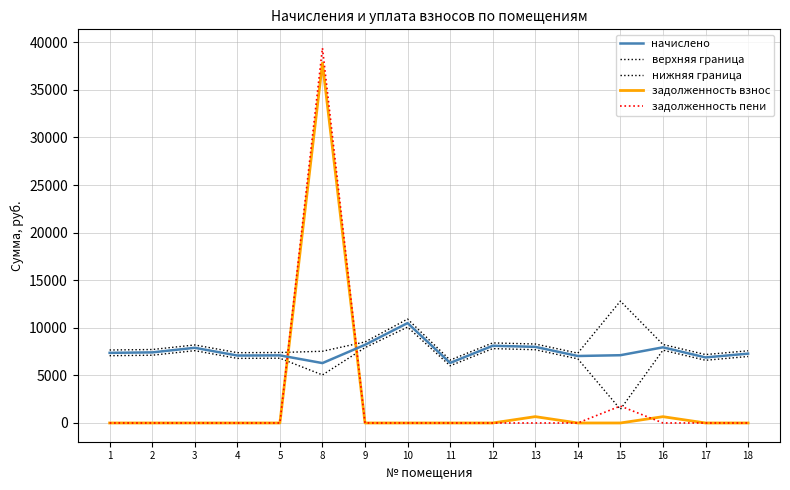

Which series changed the most between 11 and 18?

начислено